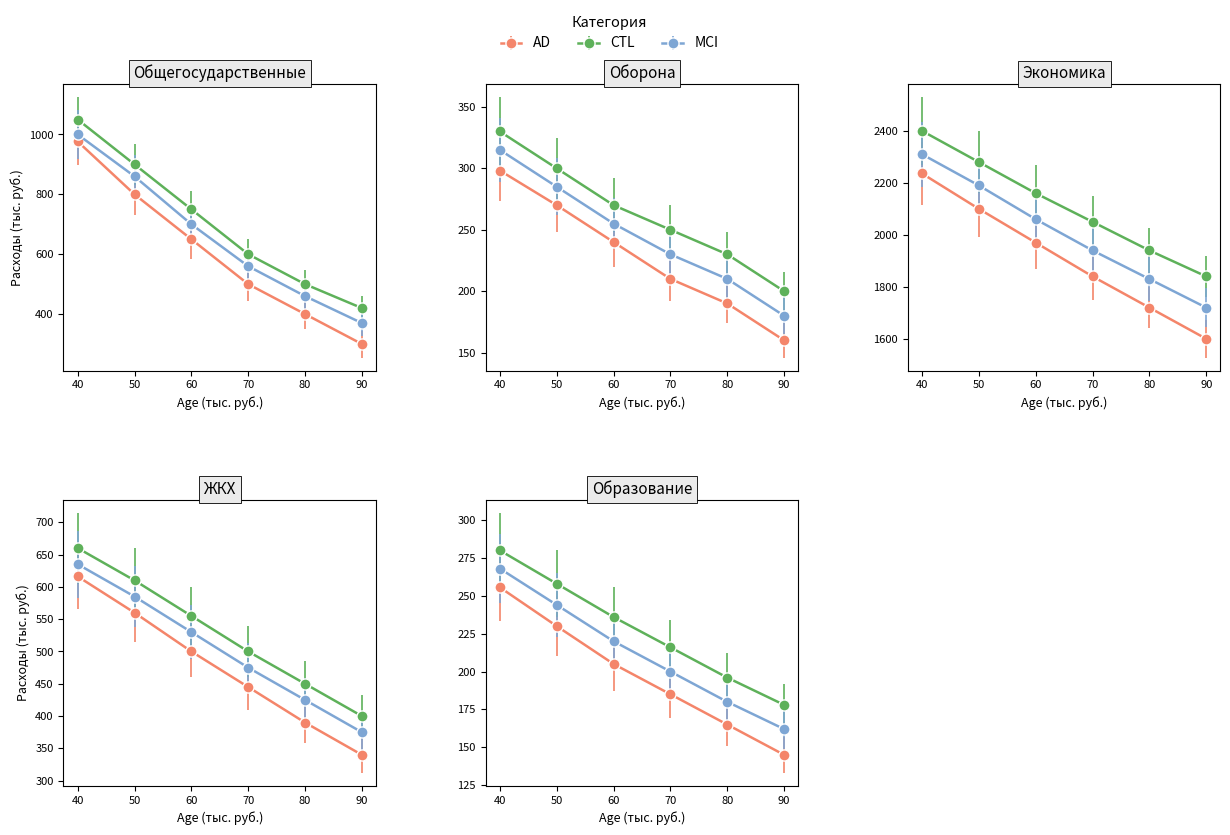

Between 5 and 3, which is larger?

5